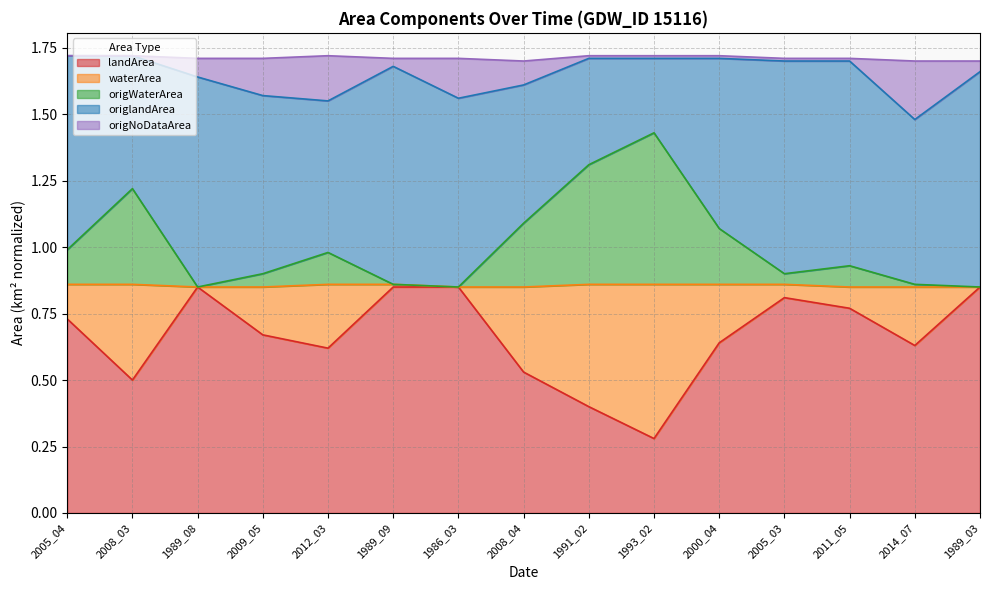

What is the total value across all series at 2009_05?

1.7